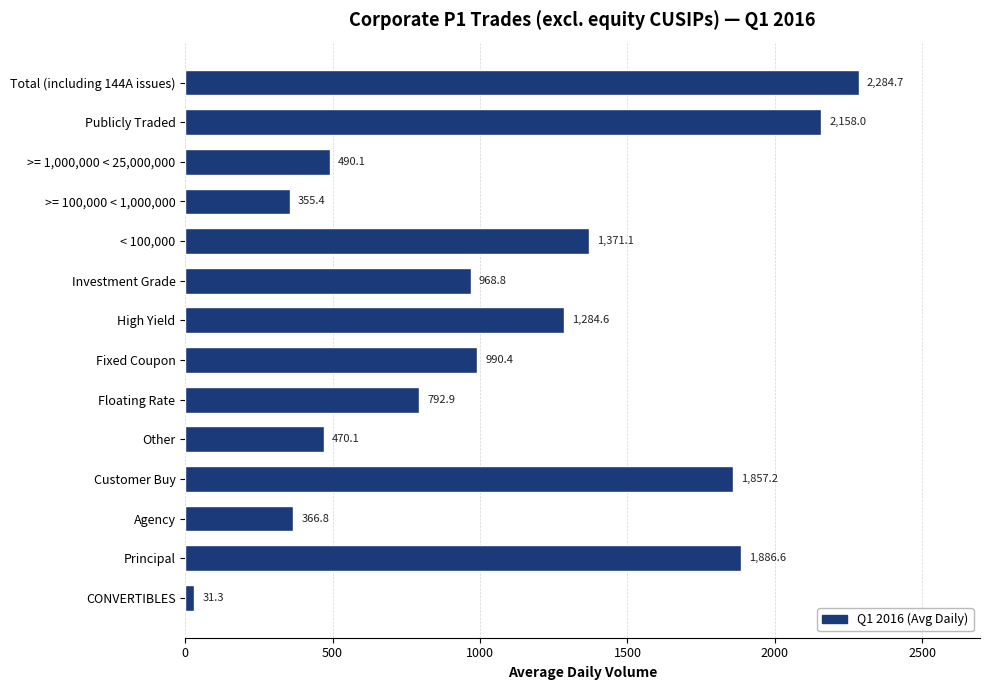

How many distinct data groups are displayed?

1